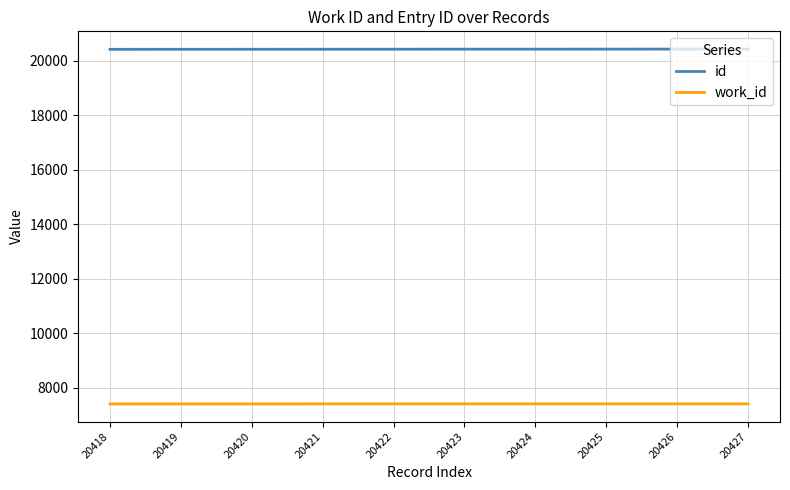

At 20423, list the series in order from smallest to largest.

work_id, id